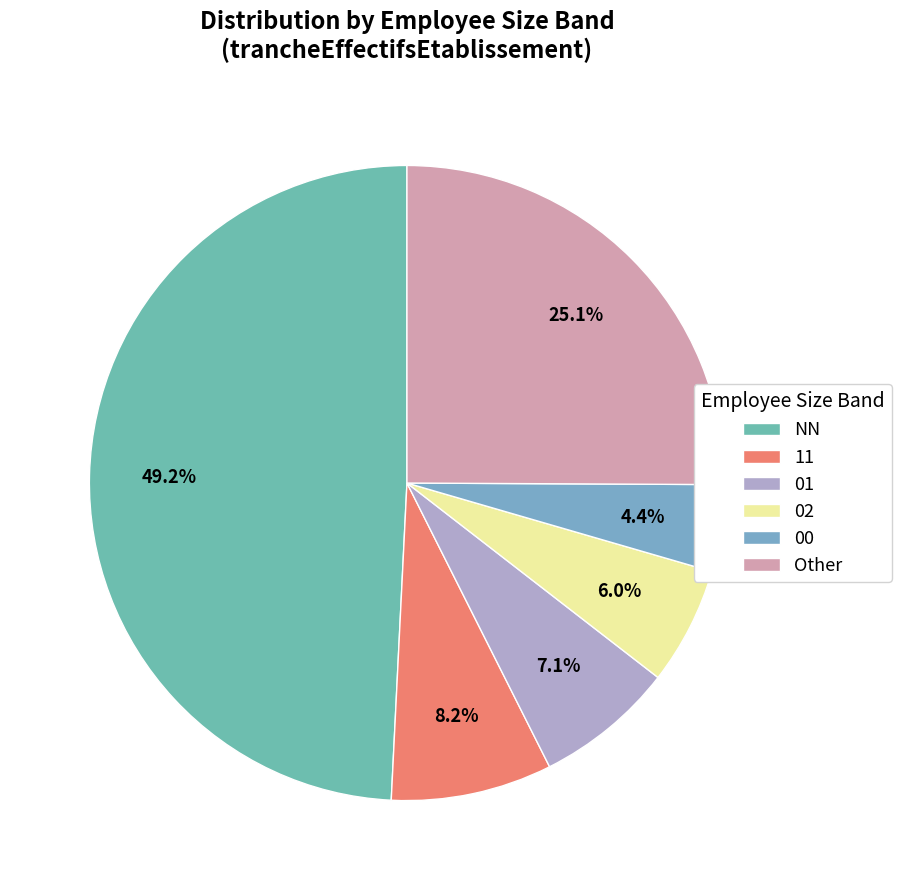

What is the change in value from NN to 02?

-274